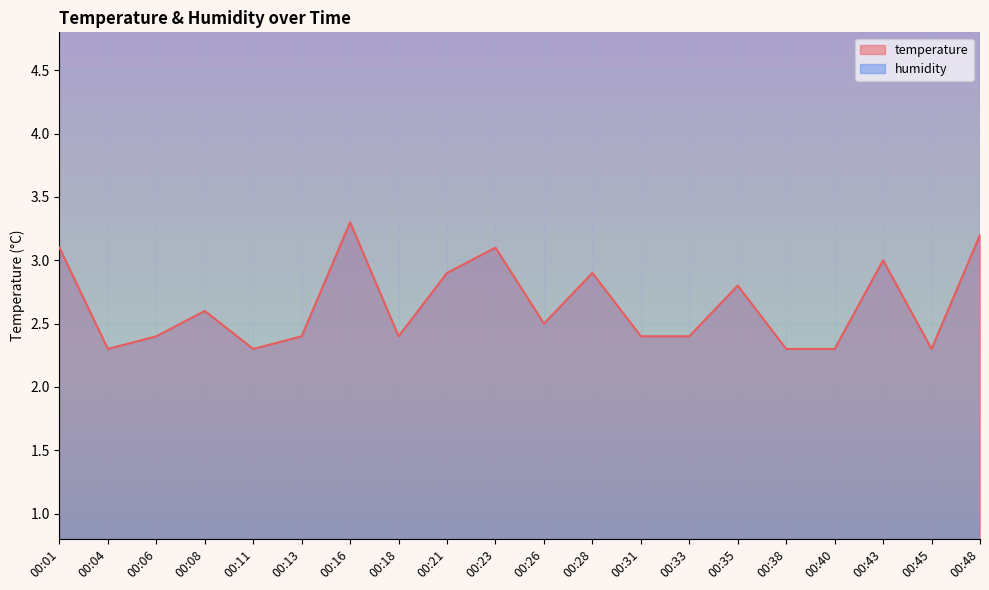

True or false: there are more than 1 points higher than both neighbors.

True